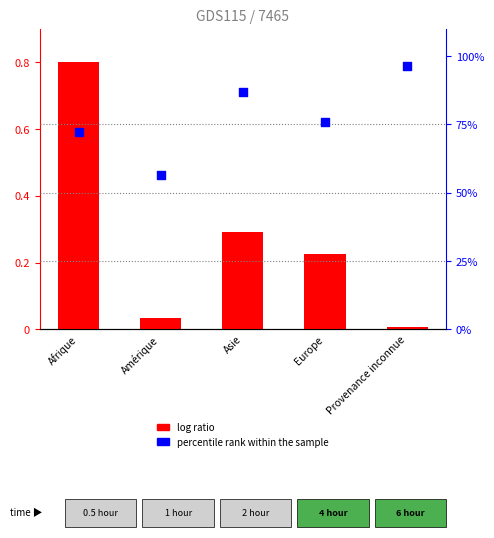

Is the value of percentile rank within the sample at Provenance inconnue greater than the value of log ratio at Afrique?

Yes